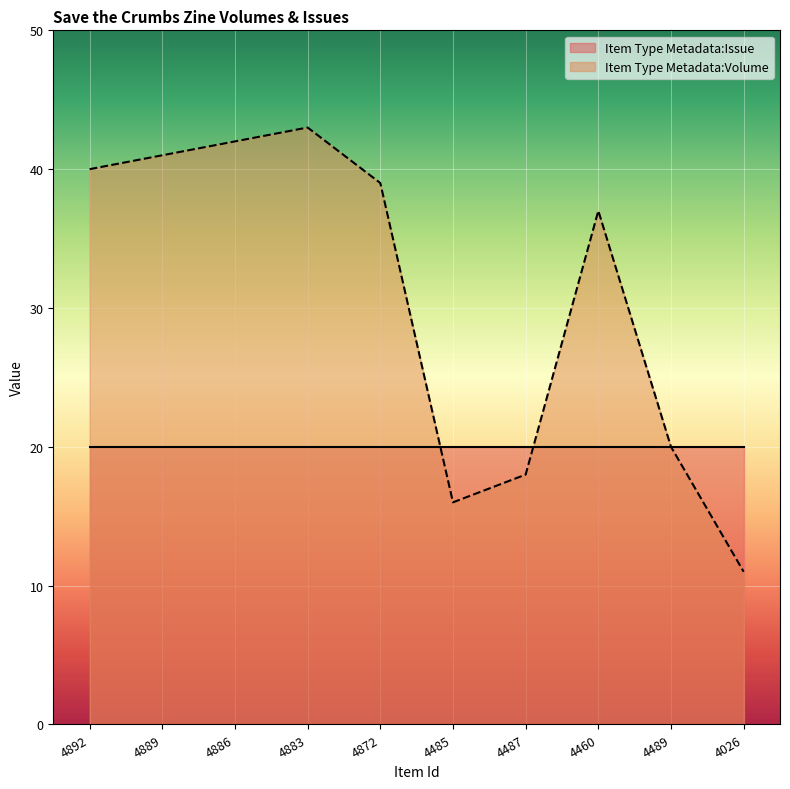

List the labels in order of value, largest first.

4883, 4886, 4889, 4892, 4872, 4460, 4489, 4487, 4485, 4026